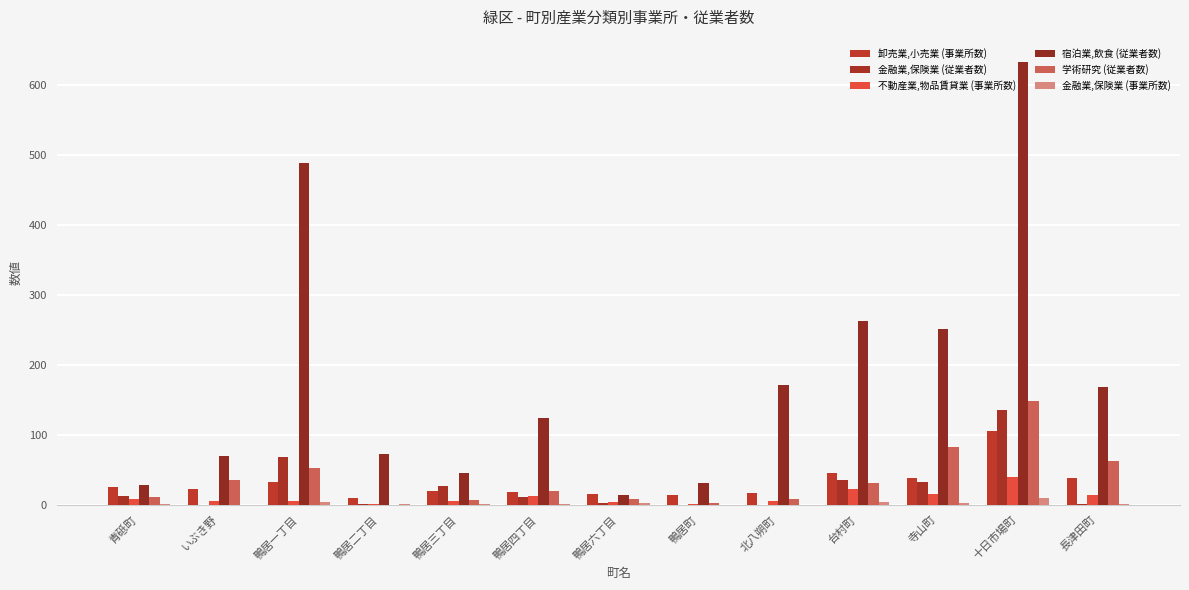

Are the bars grouped side by side (vs. stacked)?

Yes